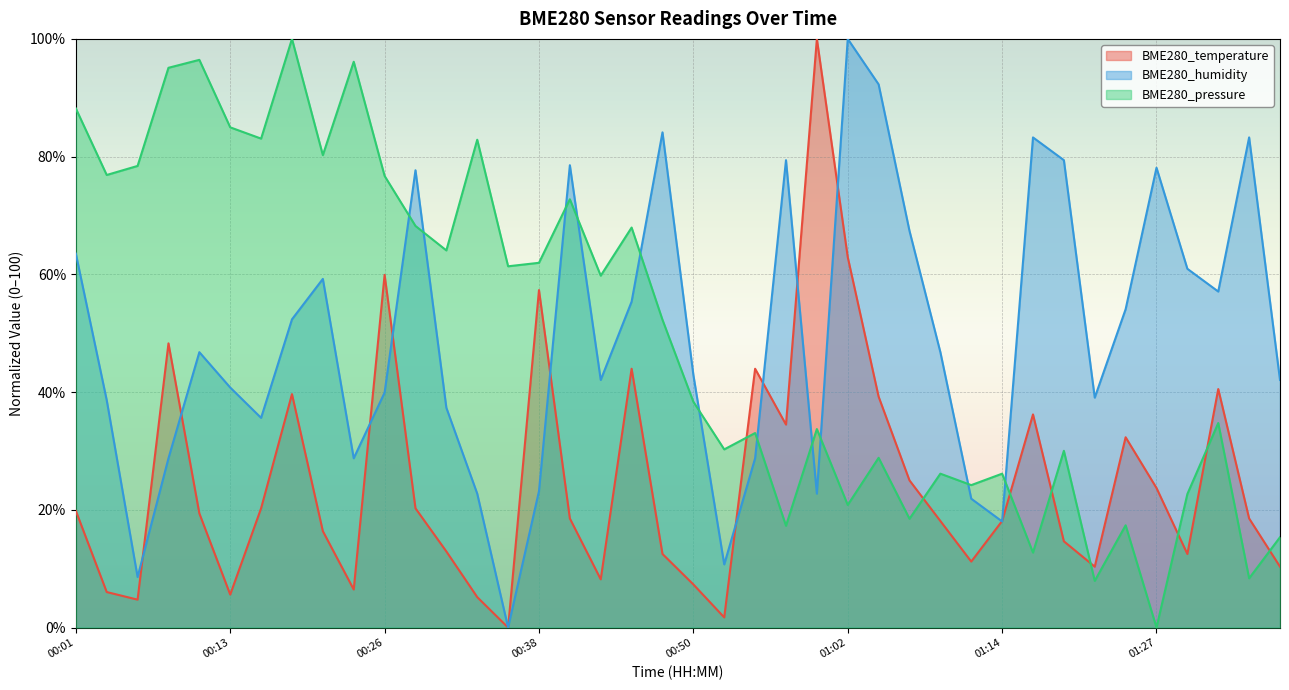

Reading left to right, extract all data points from this chart.

BME280_temperature: 00:01=19.8	00:04=6.0	00:06=4.7	00:09=48.3	00:11=19.4	00:13=5.6	00:16=20.3	00:18=39.7	00:21=16.4	00:23=6.5	00:26=59.9	00:28=20.3	00:30=12.9	00:33=5.2	00:35=0.0	00:38=57.3	00:40=18.5	00:43=8.2	00:45=44.0	00:48=12.5	00:50=7.3	00:52=1.7	00:55=44.0	00:57=34.5	01:00=100.0	01:02=62.9	01:05=39.2	01:07=25.0	01:09=18.1	01:12=11.2	01:14=18.1	01:17=36.2	01:19=14.7	01:22=10.3	01:24=32.3	01:27=23.7	01:29=12.5	01:32=40.5	01:34=18.5	01:36=10.3
BME280_humidity: 00:01=63.5	00:04=38.6	00:06=8.6	00:09=28.8	00:11=46.8	00:13=40.8	00:16=35.6	00:18=52.4	00:21=59.2	00:23=28.8	00:26=39.9	00:28=77.7	00:30=37.3	00:33=22.7	00:35=0.0	00:38=23.2	00:40=78.5	00:43=42.1	00:45=55.4	00:48=84.1	00:50=42.9	00:52=10.7	00:55=28.8	00:57=79.4	01:00=22.7	01:02=100.0	01:05=92.3	01:07=67.4	01:09=46.8	01:12=21.9	01:14=18.0	01:17=83.3	01:19=79.4	01:22=39.1	01:24=54.1	01:27=78.1	01:29=60.9	01:32=57.1	01:34=83.3	01:36=42.1
BME280_pressure: 00:01=88.2	00:04=76.9	00:06=78.4	00:09=95.1	00:11=96.4	00:13=85.0	00:16=83.1	00:18=100.0	00:21=80.3	00:23=96.1	00:26=76.7	00:28=68.2	00:30=64.1	00:33=82.9	00:35=61.4	00:38=62.0	00:40=72.8	00:43=59.8	00:45=68.0	00:48=52.3	00:50=38.4	00:52=30.3	00:55=33.0	00:57=17.3	01:00=33.7	01:02=20.8	01:05=28.8	01:07=18.5	01:09=26.1	01:12=24.2	01:14=26.1	01:17=12.7	01:19=30.0	01:22=7.9	01:24=17.4	01:27=0.0	01:29=22.7	01:32=34.7	01:34=8.4	01:36=15.3